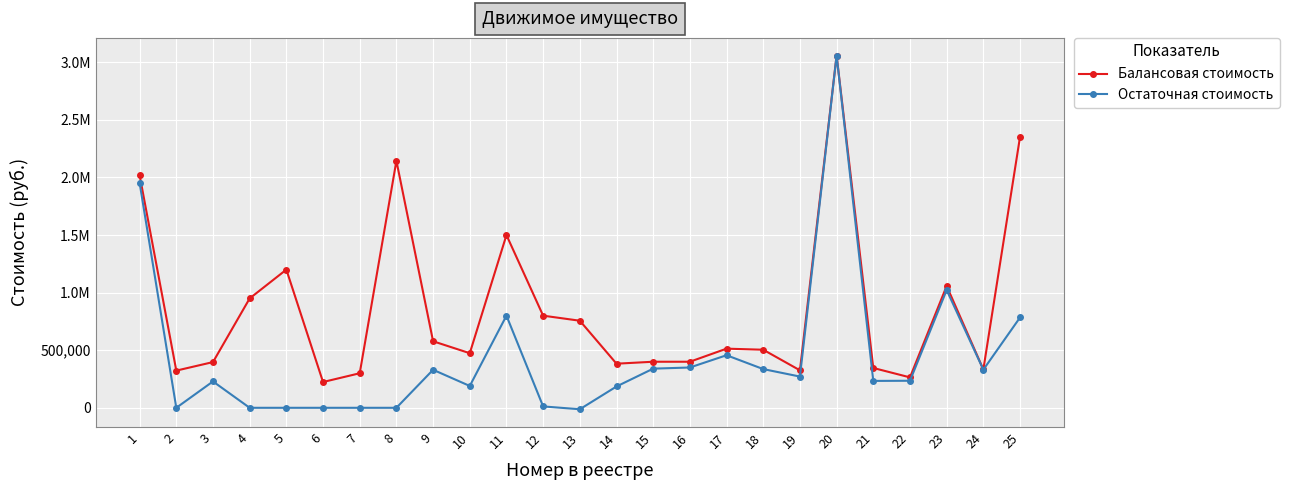

What is the difference between the Остаточная стоимость values at 24 and 23?

691442.5